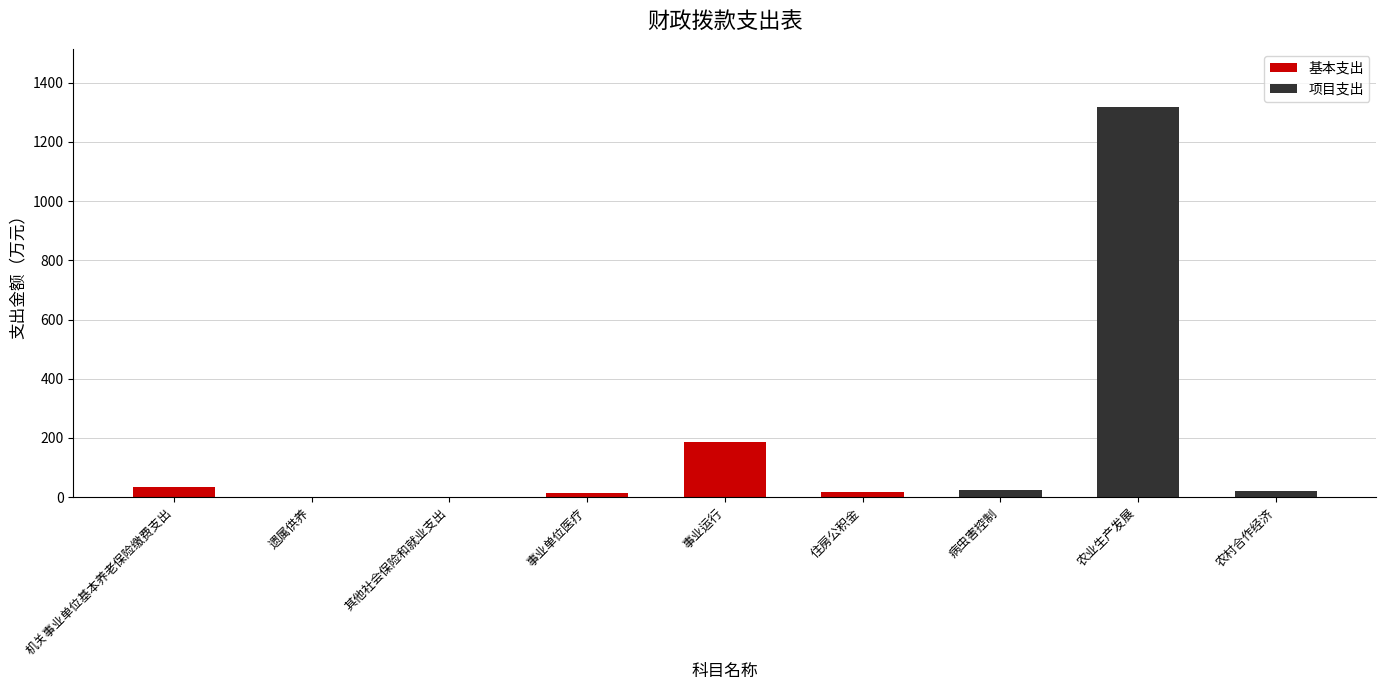

Which category has the highest value in the 基本支出 series?

事业运行